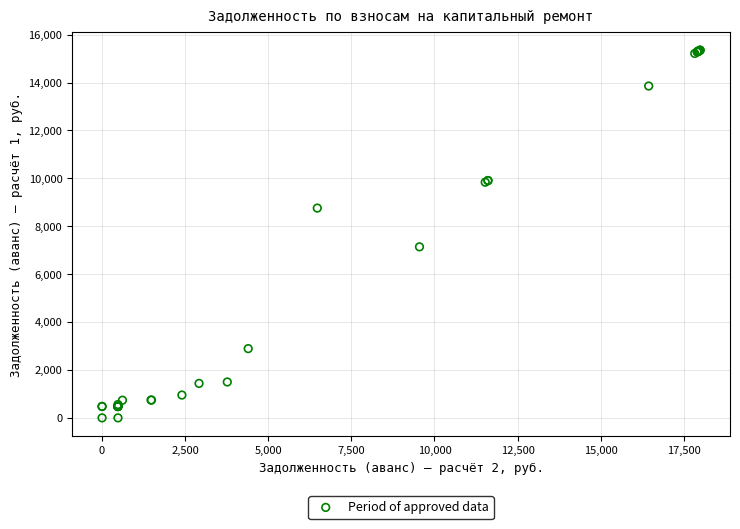

What Y value in the scatter plot is closest to 7676?

7141.2